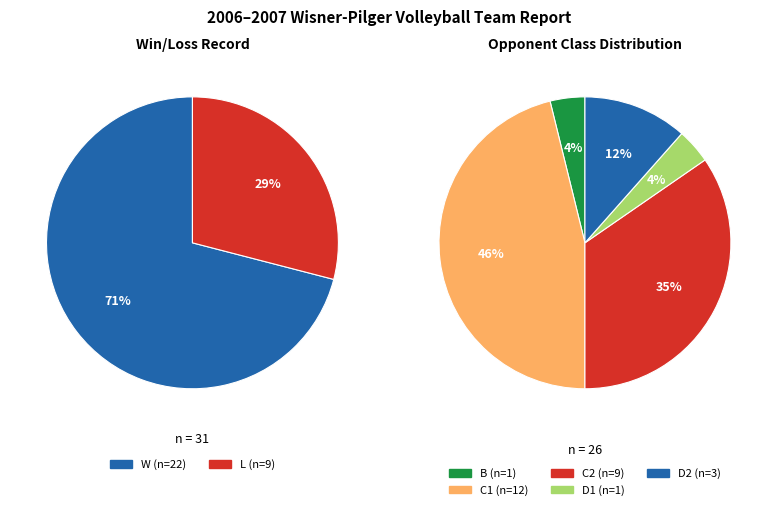

Count the number of slices in the pie.

2